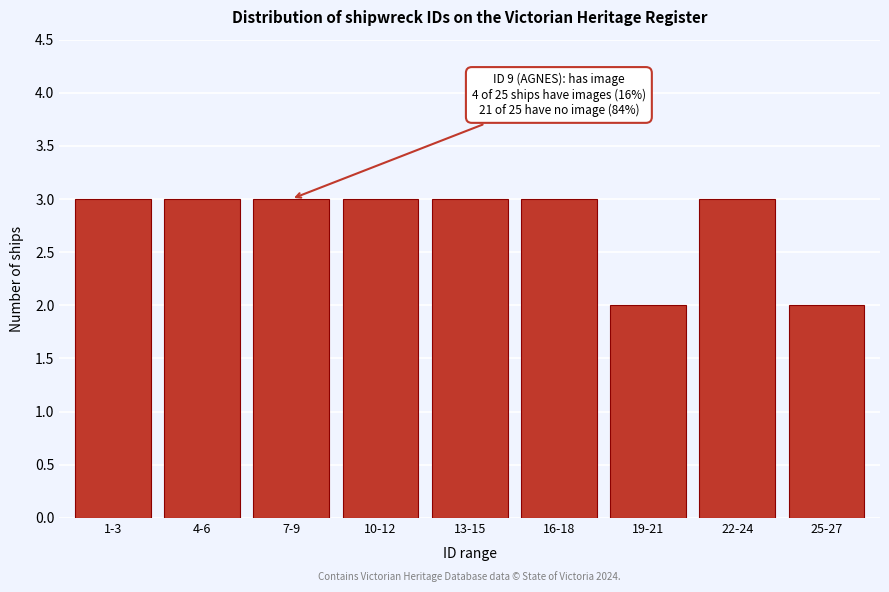

Reading right to left, transcribe all the data shown in this chart.

25-27=2	22-24=3	19-21=2	16-18=3	13-15=3	10-12=3	7-9=3	4-6=3	1-3=3